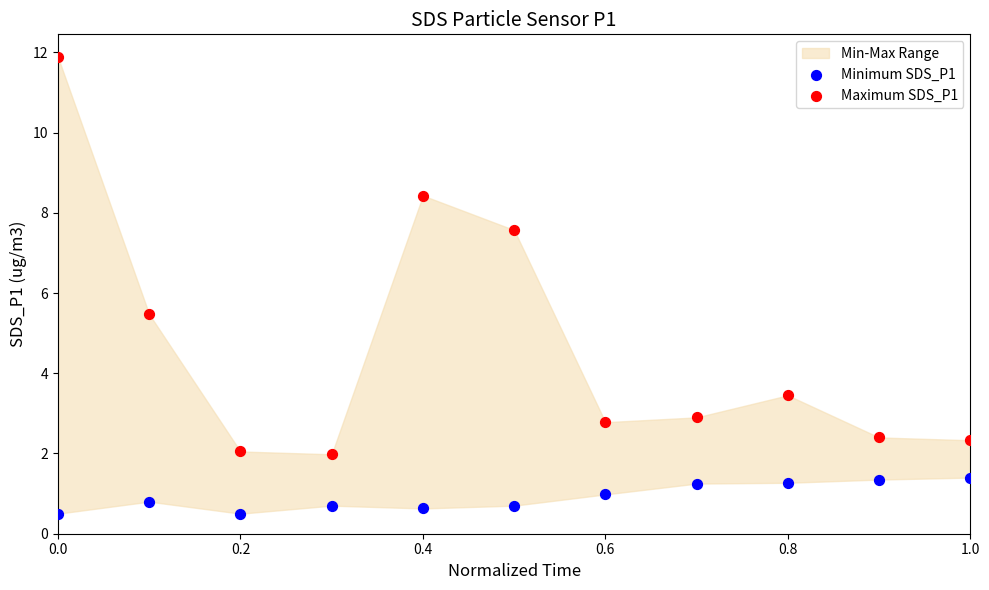

Across all data points, what is the range of Y values (max minus min)?

11.4